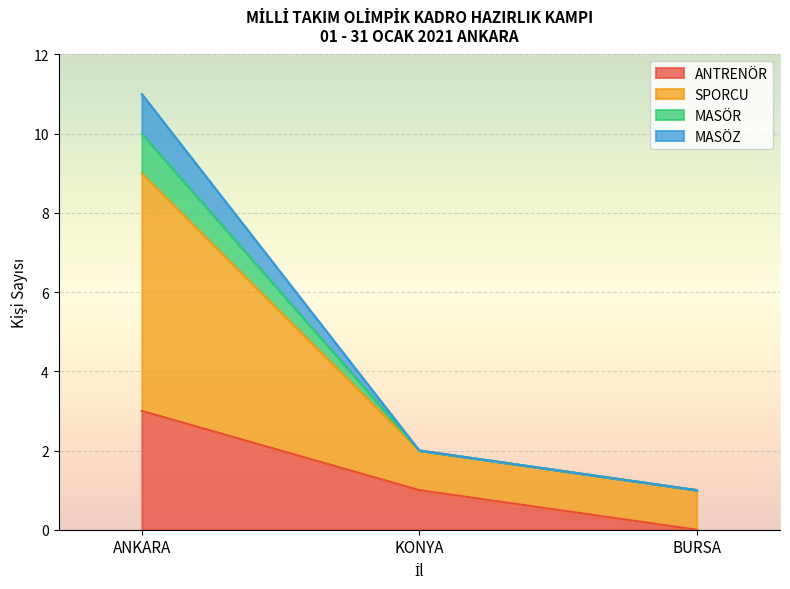

List the series in order of their peak value, highest first.

SPORCU, ANTRENÖR, MASÖR, MASÖZ